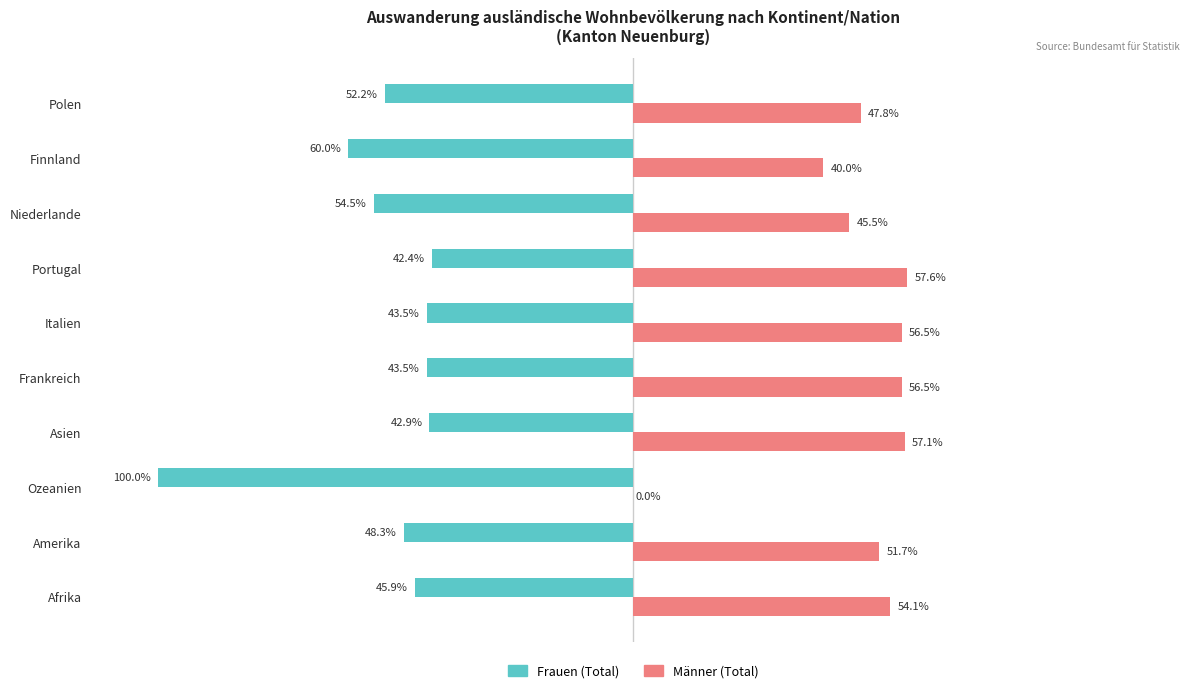

At which label is Frauen (Total) closest to -71?

Finnland